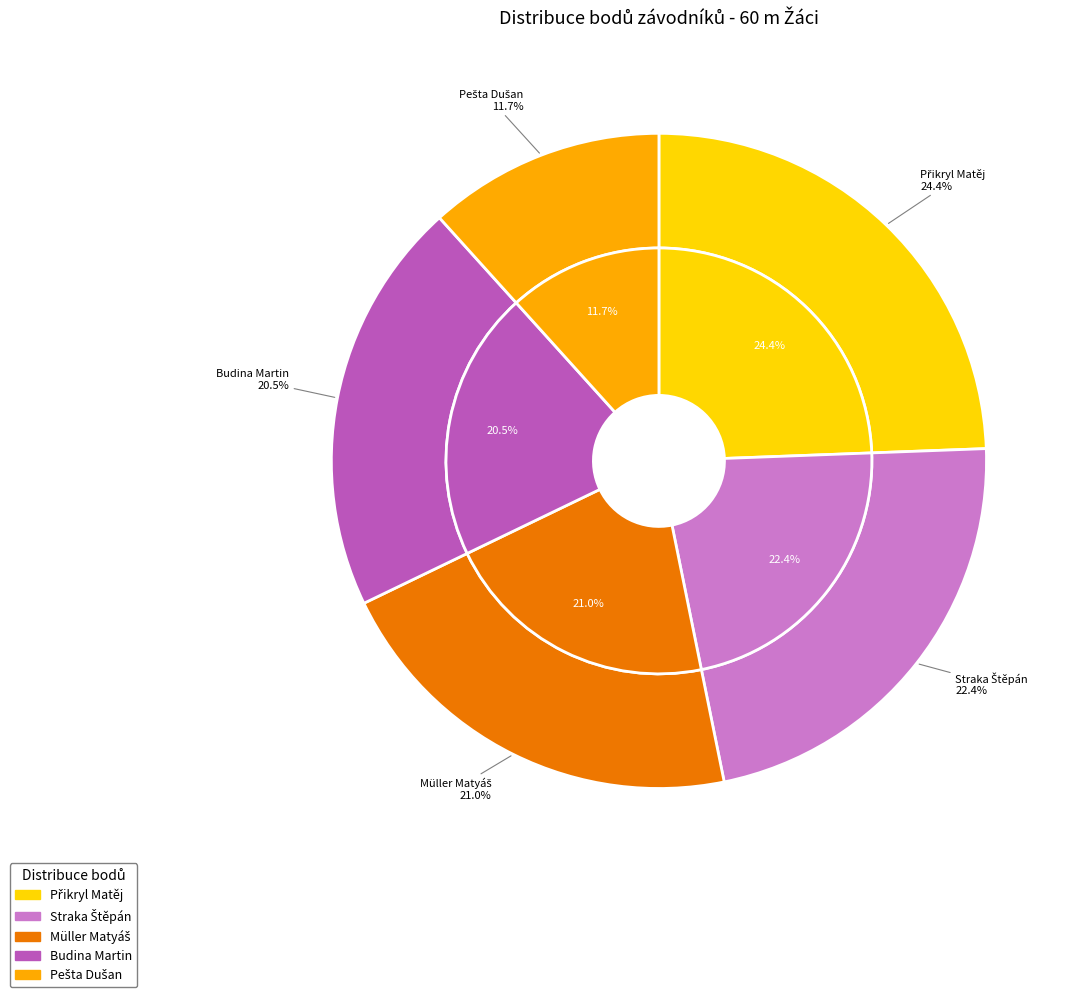

How many segments does this pie chart have?

5